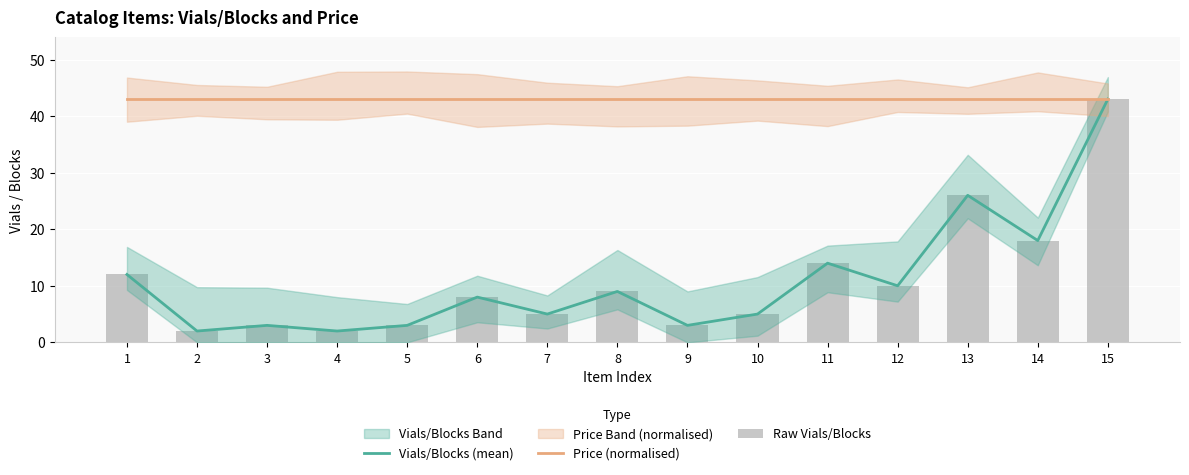

At 7, list the series in order from largest to smallest.

Price (normalised), Vials/Blocks (mean), Raw Vials/Blocks